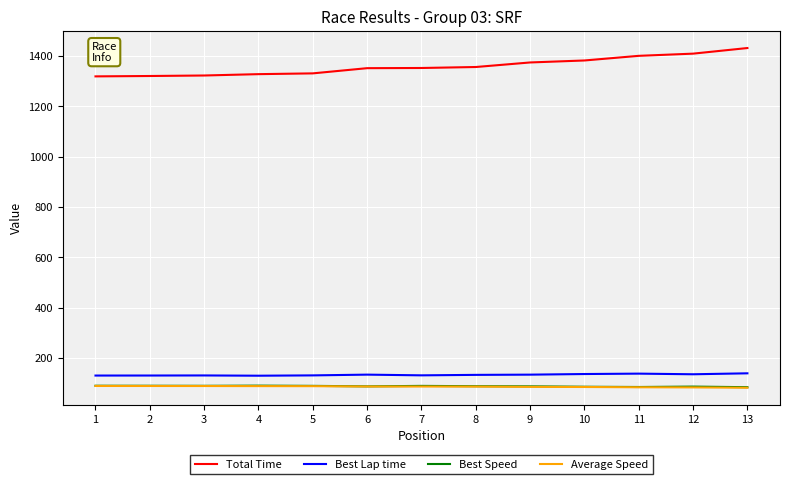

The value of Average Speed at 9 is 141.8. True or false?

False